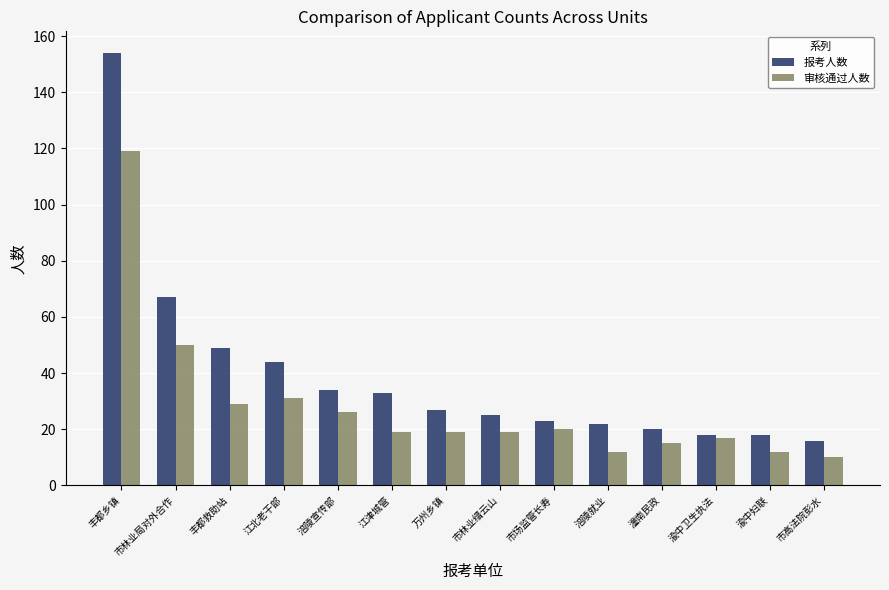

Rank the series by their average value, from highest to lowest.

报考人数, 审核通过人数